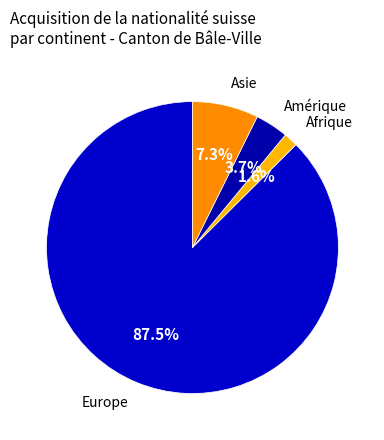

Between Afrique and Asie, which is larger?

Asie